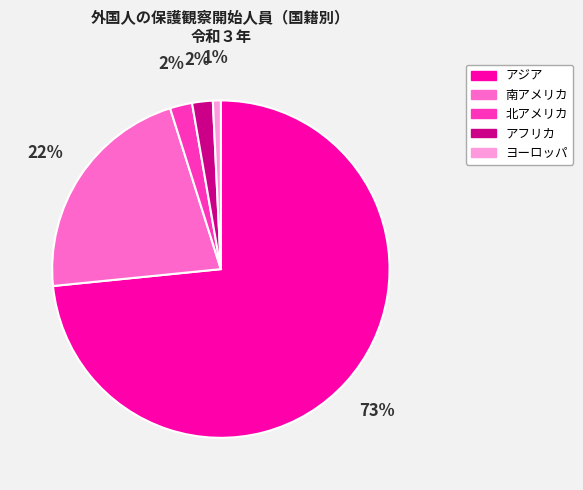

Which has a higher value, アジア or 南アメリカ?

アジア